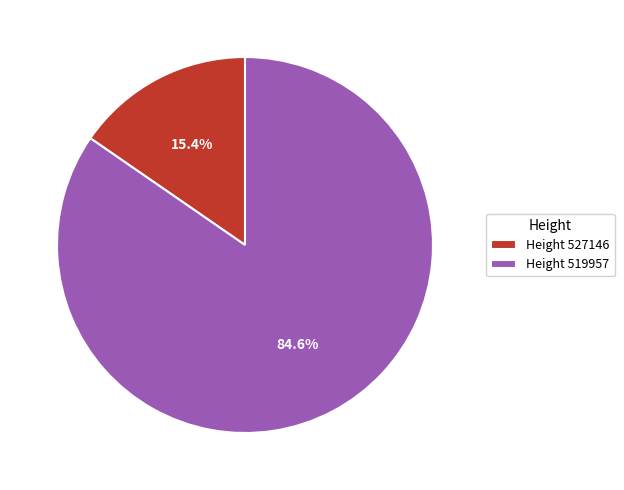

Rank the categories by value from highest to lowest.

Height 519957, Height 527146